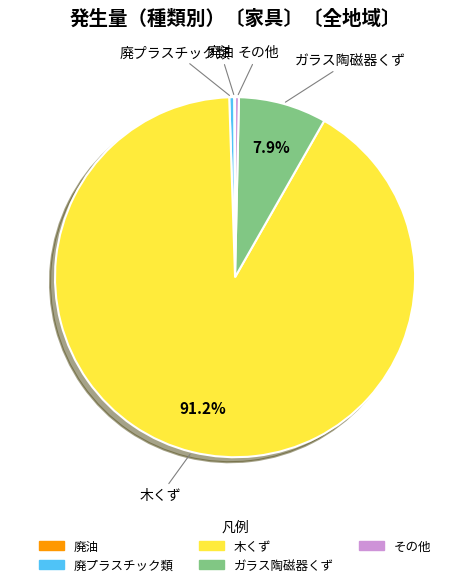

Which category accounts for the majority?

木くず